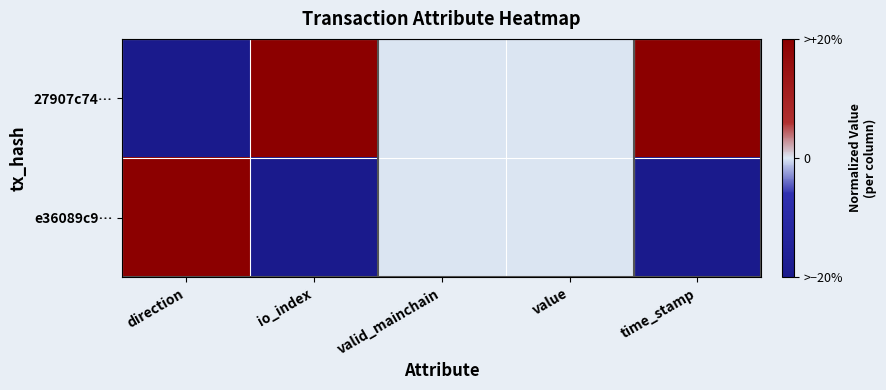

Which series has the widest spread of values?

27907c74…